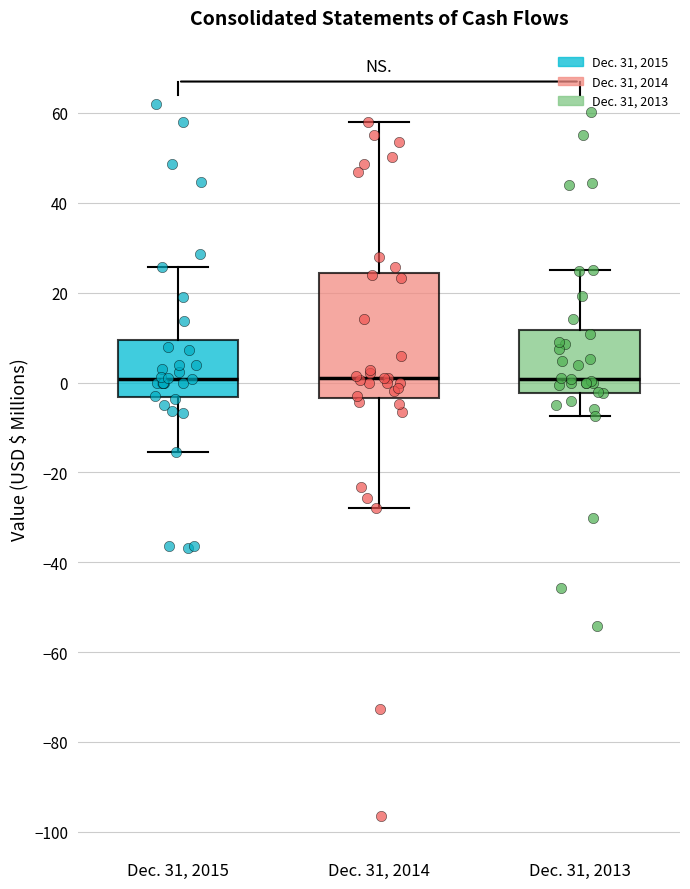

Where does the median line of the box for Dec. 31, 2013 sit on the y-axis? The values are not printed on the chart, so give them approximately, as read against the axis.

0